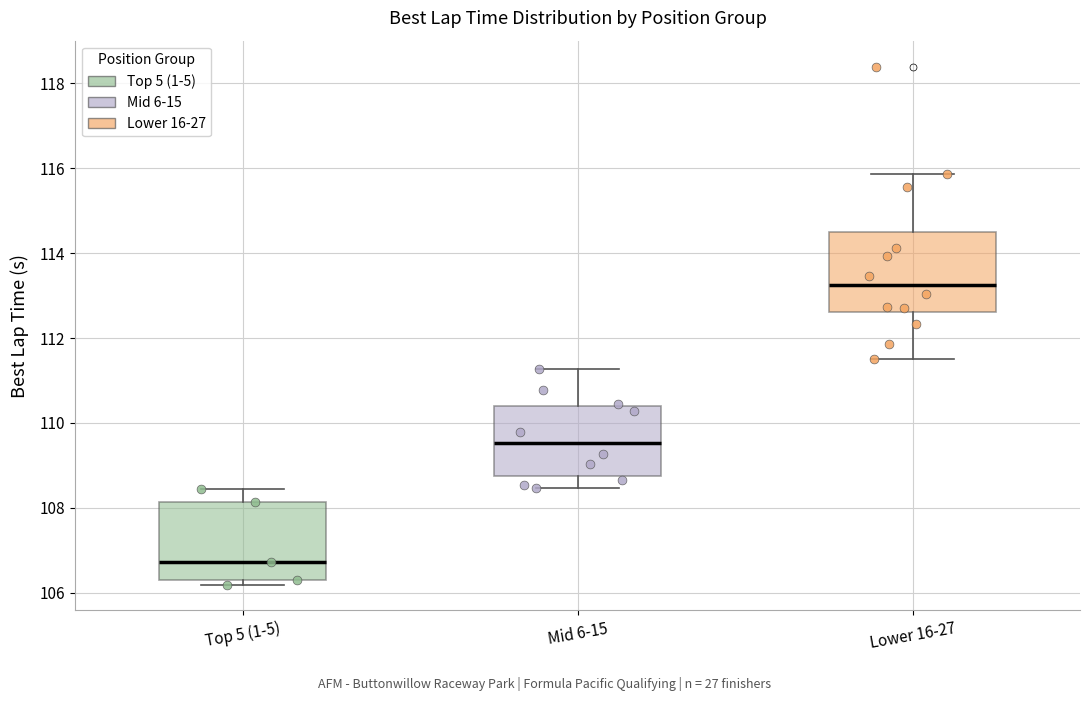

Reading left to right, transcribe this box plot: for each box, give where its median line is, the range the box spans, and where its two whiskers end, as read against the y-axis. The values are not printed on the chart, so give them approximately, as read against the axis.

Top 5 (1-5): median 106.8, box 106.4 to 108.2, whiskers 106.2 to 108.4
Mid 6-15: median 109.6, box 108.8 to 110.4, whiskers 108.4 to 111.2
Lower 16-27: median 113.2, box 112.6 to 114.4, whiskers 111.6 to 115.8